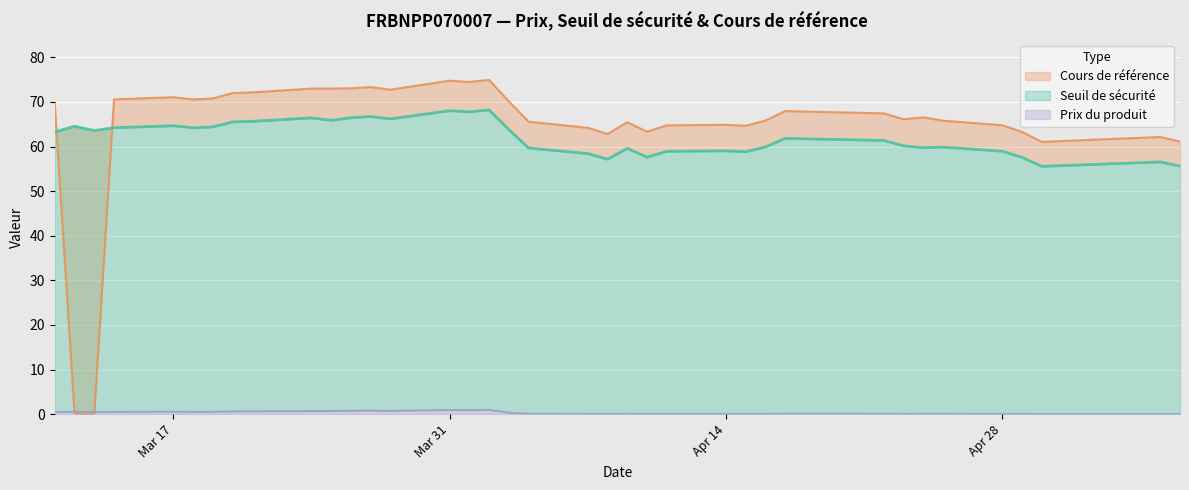

The value of Cours de référence at 2025-04-23 is 24.0. True or false?

False